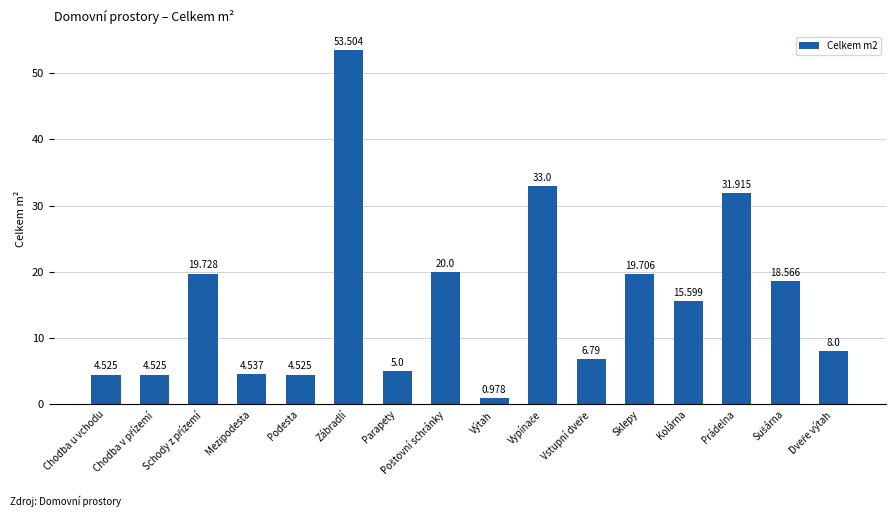

What is the sum of the values at Prádelna and Parapety?

36.9